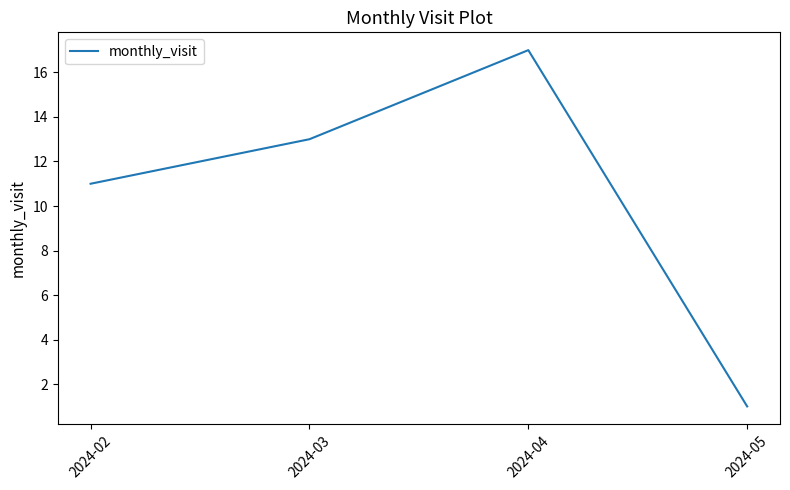

Reading left to right, extract all data points from this chart.

11	13	17	1